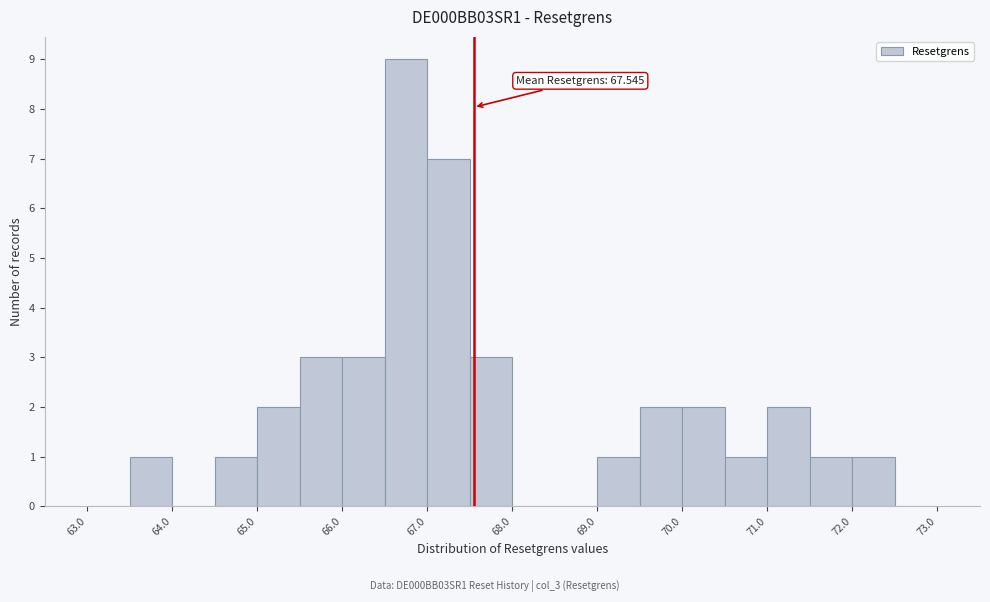

Over which range of the x-axis is the bar tallest?

66.5 to 67.0